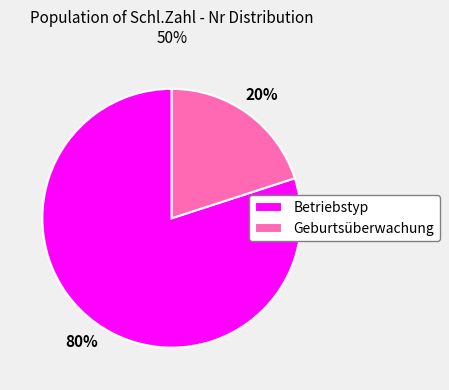

How many segments does this pie chart have?

2